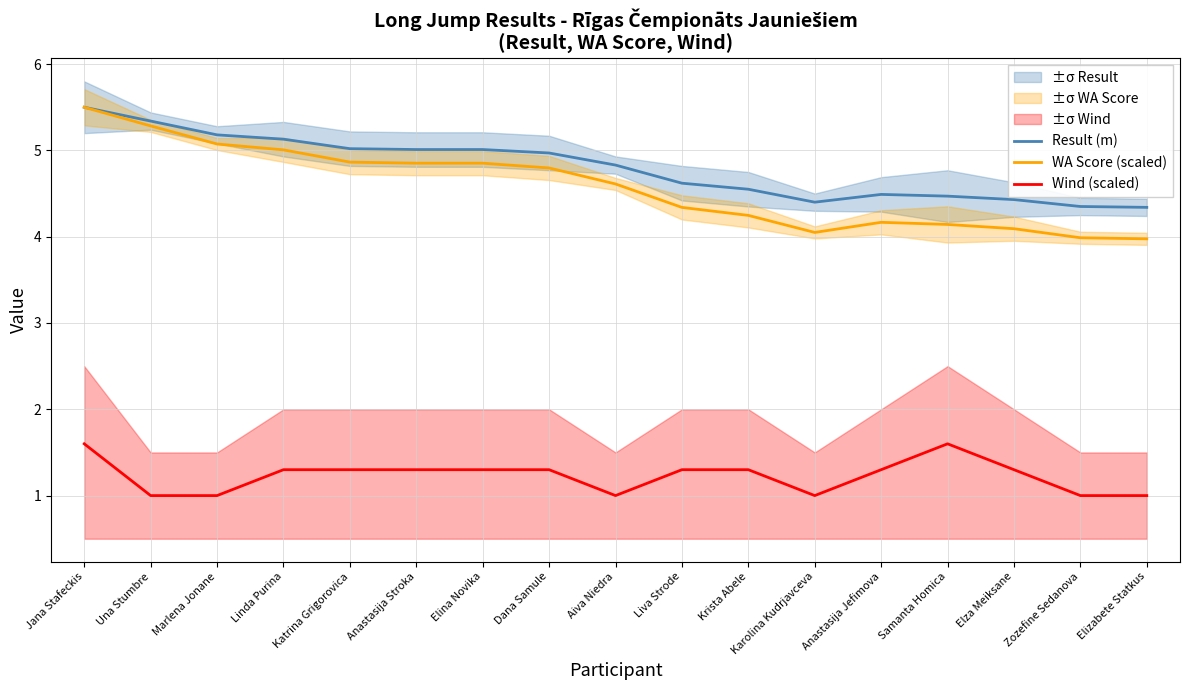

In WA Score (scaled), how many points are lower than both neighbors (excluding endpoints)?

1